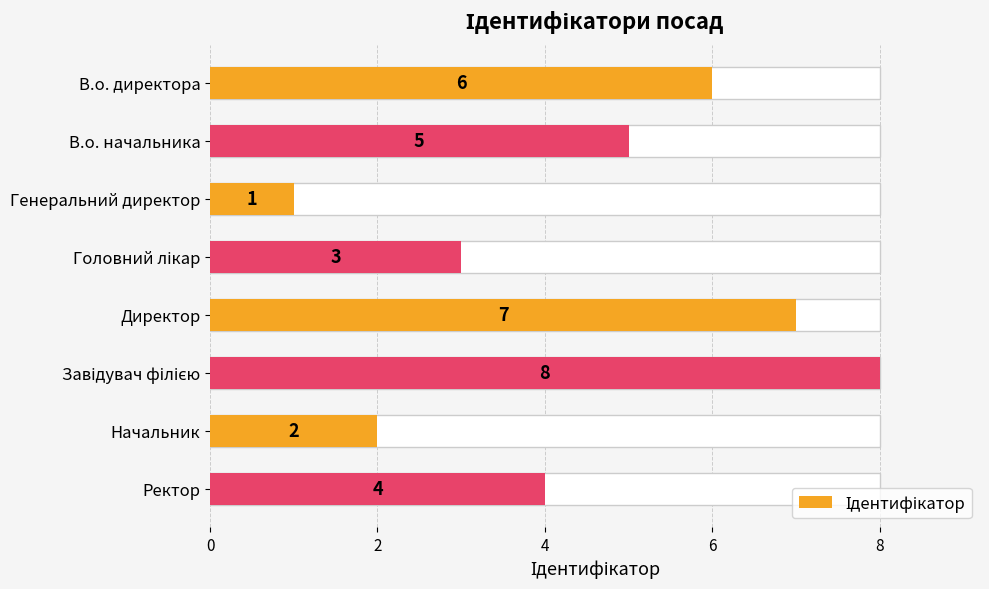

Does the chart contain any negative values?

No